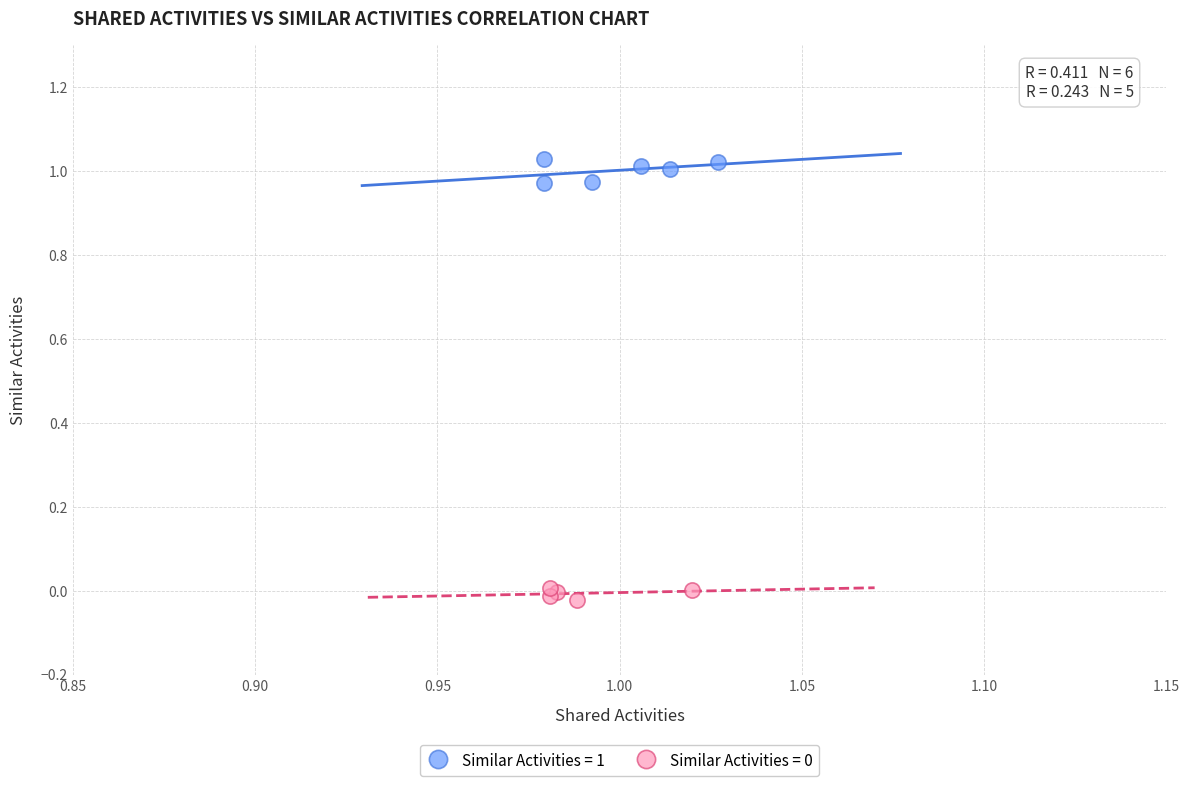

Which series has the widest spread of Y values?

Similar Activities = 1